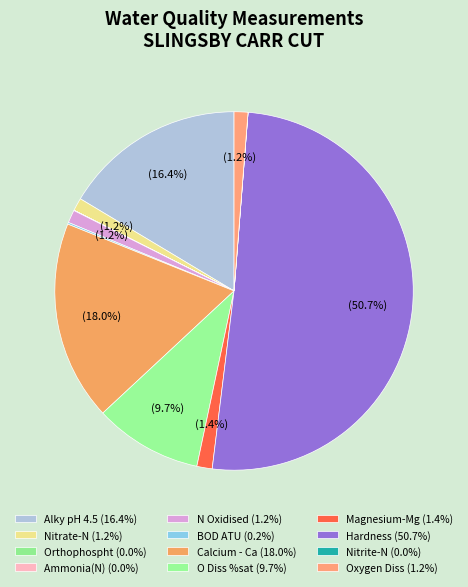

Which category has the smallest portion of the pie?

Nitrite-N